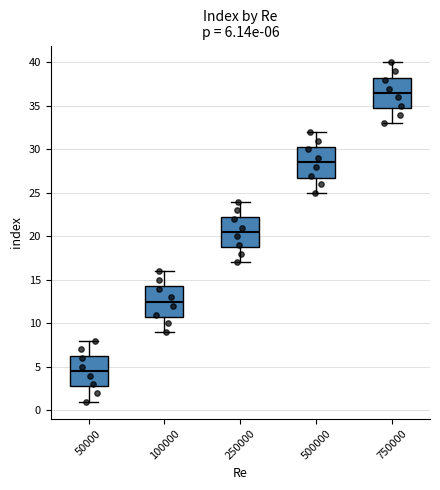

Which box's median line is the highest?

750000